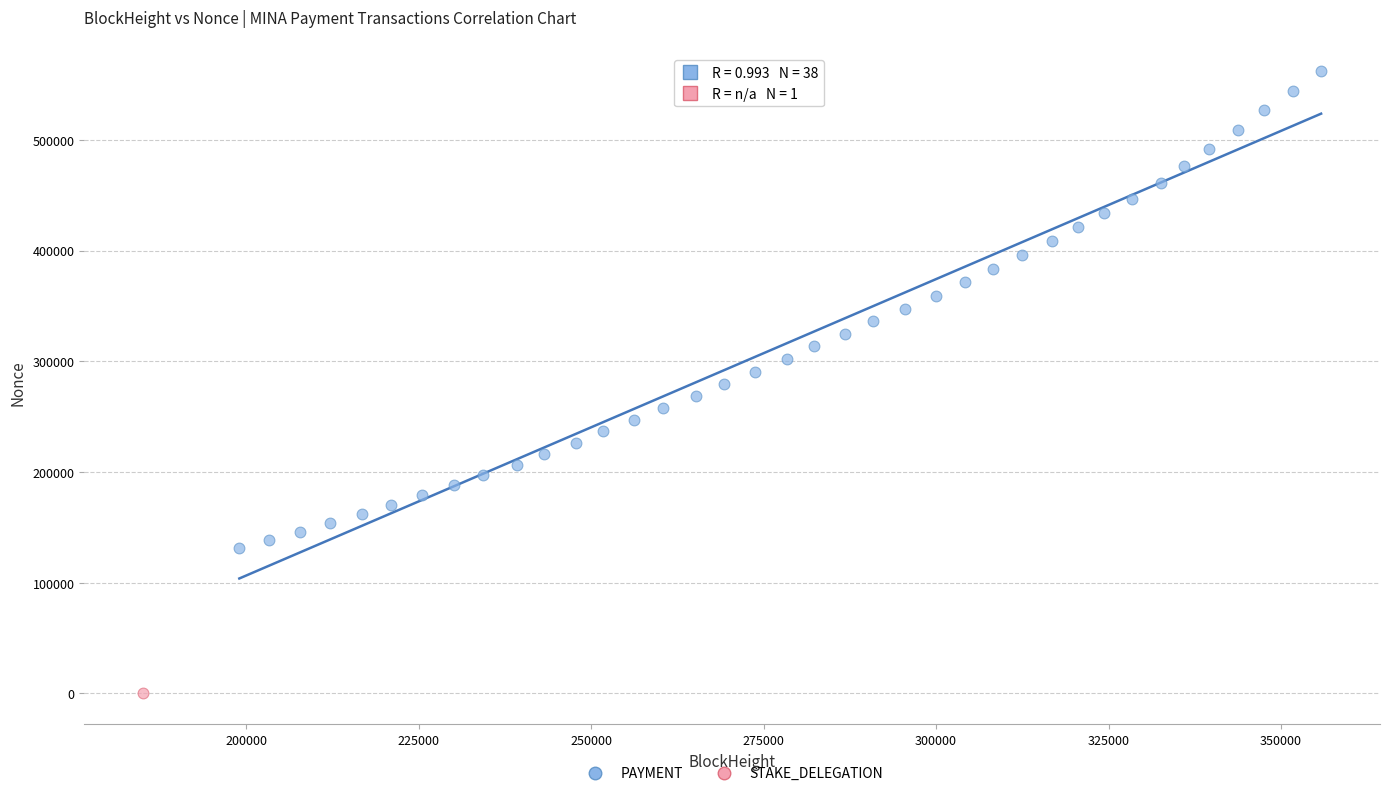

What are all the series names shown in the legend?

PAYMENT, STAKE_DELEGATION